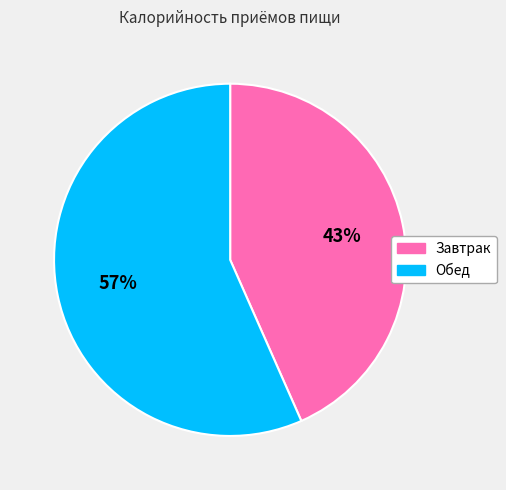

How many slices are in this pie chart?

2